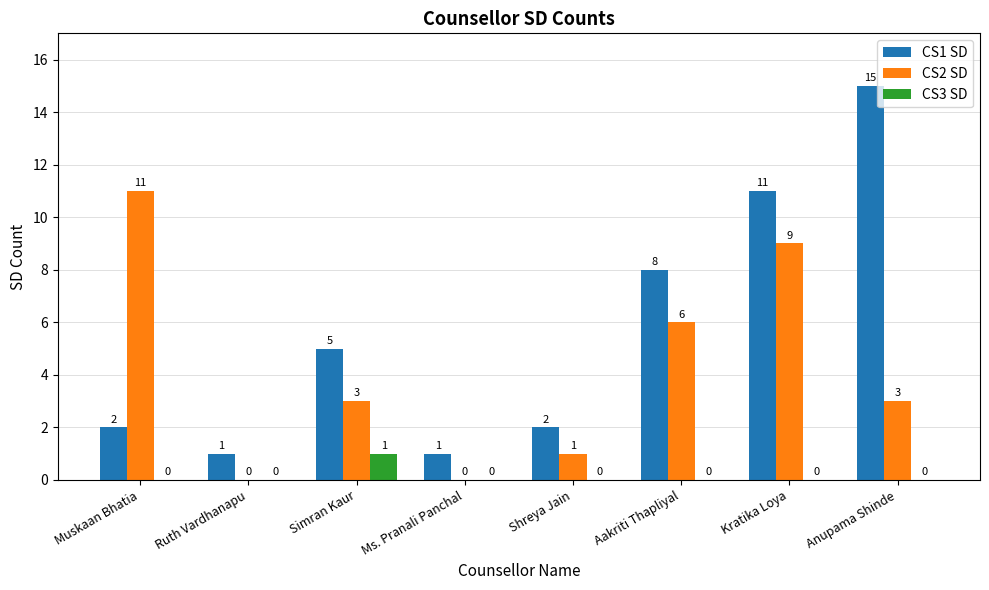

What is the sum of all CS1 SD values?

45